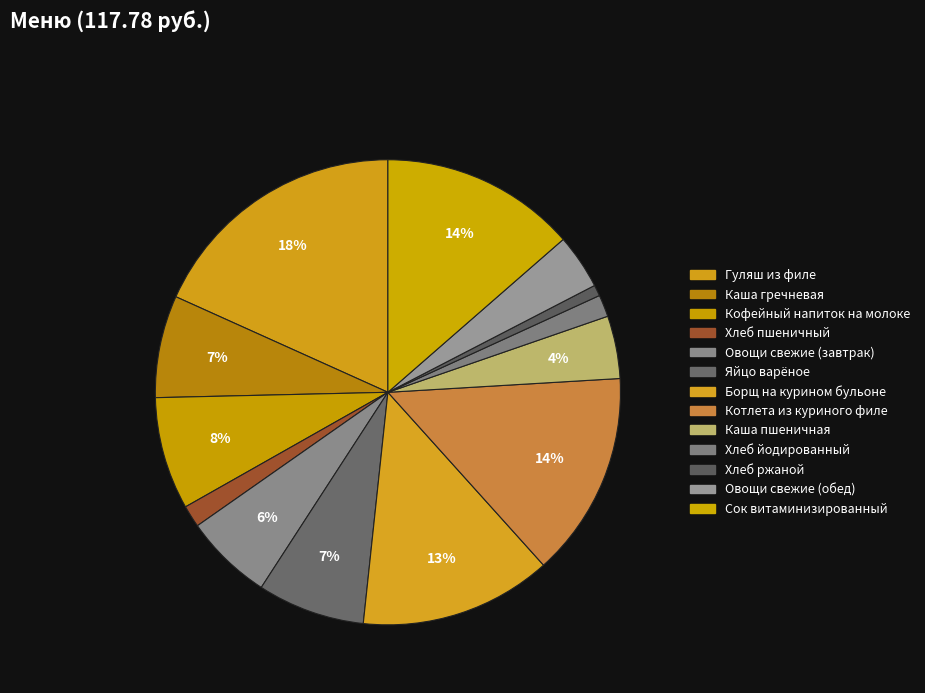

How many segments does this pie chart have?

13